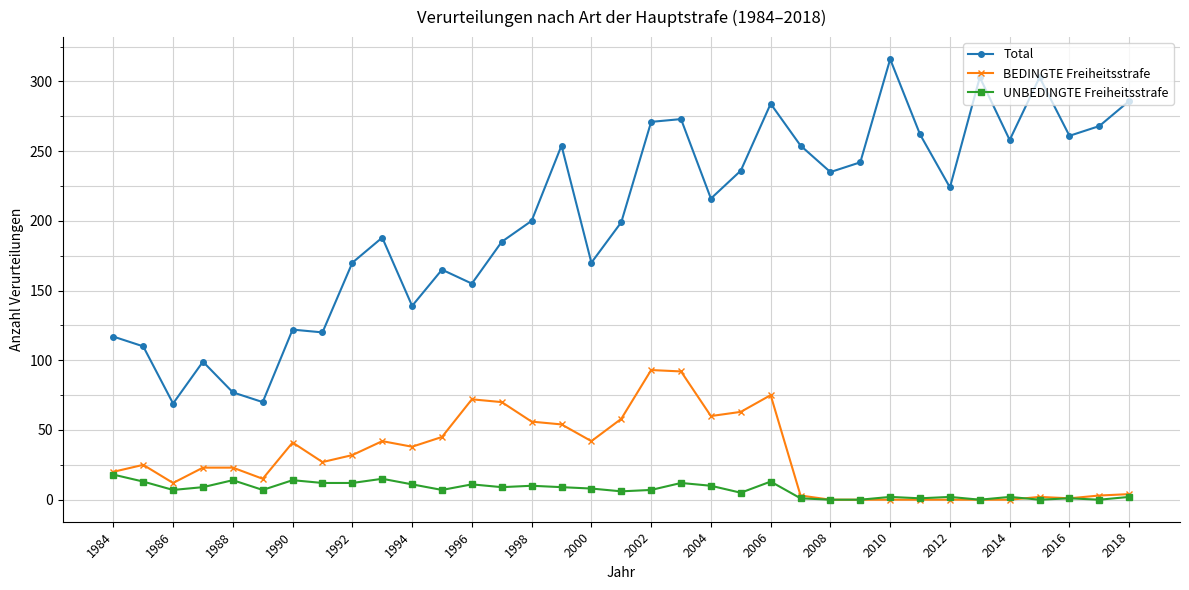

True or false: UNBEDINGTE Freiheitsstrafe has more than 1 points higher than both neighbors.

True